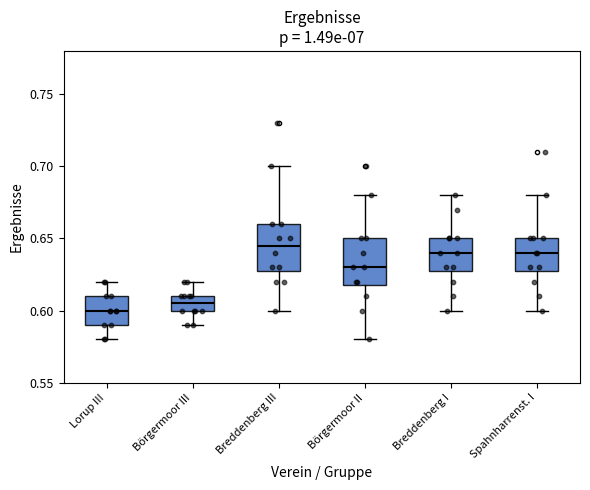

Reading left to right, transcribe this box plot: for each box, give where its median line is, the range the box spans, and where its two whiskers end, as read against the y-axis. The values are not printed on the chart, so give them approximately, as read against the axis.

Lorup III: median 0.600, box 0.590 to 0.610, whiskers 0.580 to 0.620
Börgermoor III: median 0.605, box 0.600 to 0.610, whiskers 0.590 to 0.620
Breddenberg III: median 0.645, box 0.630 to 0.660, whiskers 0.600 to 0.700
Börgermoor II: median 0.630, box 0.620 to 0.650, whiskers 0.580 to 0.680
Breddenberg I: median 0.640, box 0.630 to 0.650, whiskers 0.600 to 0.680
Spahnharrenst. I: median 0.640, box 0.630 to 0.650, whiskers 0.600 to 0.680